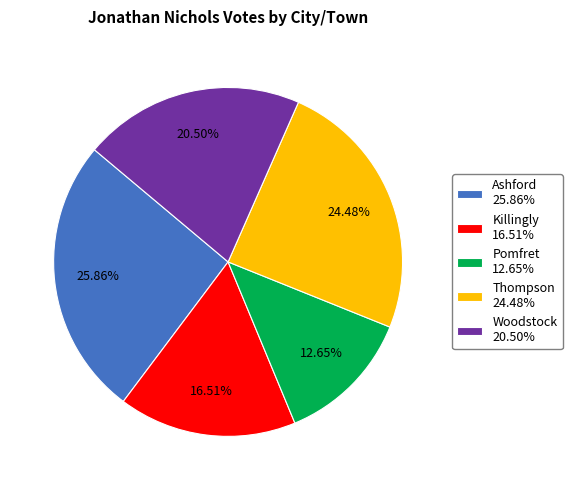

Is it true that Killingly is 5% of the pie?

False